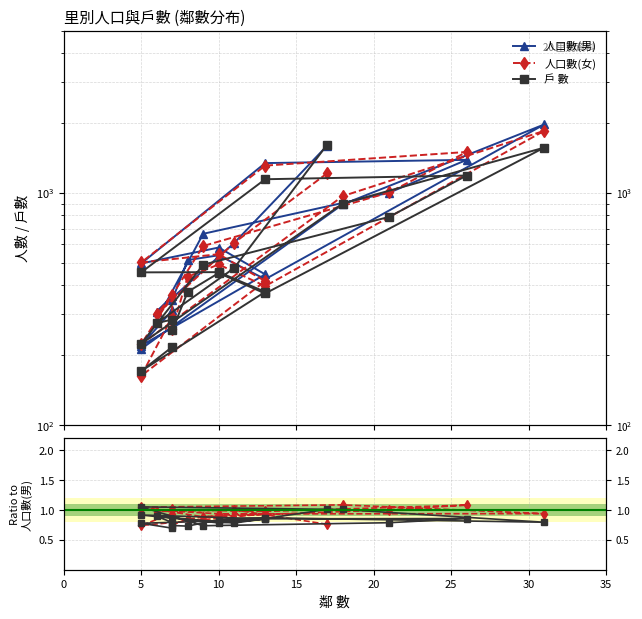

Rank the series at 10 from highest to lowest value.

人口數(男), 人口數(女), 戶 數, 人口數(女) / 人口數(男), 戶 數 / 人口數(男)